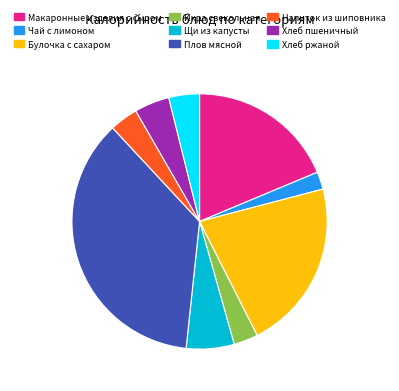

Do Макаронные изделия с сыром and Плов мясной together represent more than half of the pie?

Yes